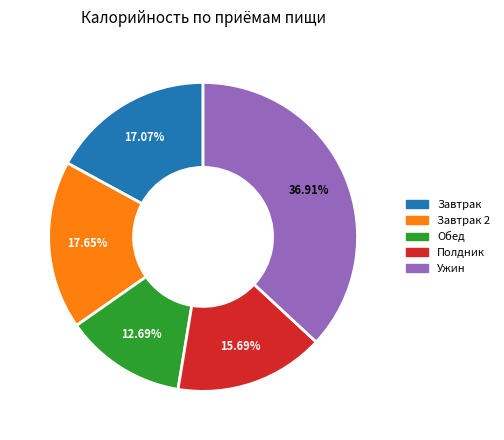

Does any single category account for the majority?

No